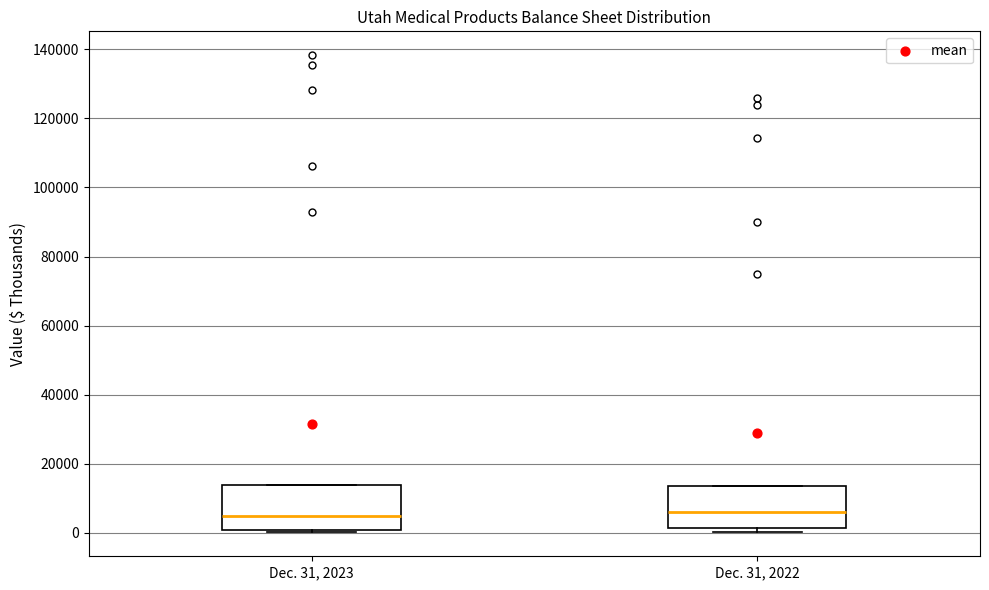

Reading left to right, read every box against the y-axis: the position of its median line, the range the box covers, and the ends of its whiskers. The values are not printed on the chart, so give them approximately, as read against the axis.

Dec. 31, 2023: median 4000, box 0 to 14000, whiskers 0 (just below the box's lower edge) to 14000
Dec. 31, 2022: median 6000, box 2000 to 14000, whiskers 0 to 14000